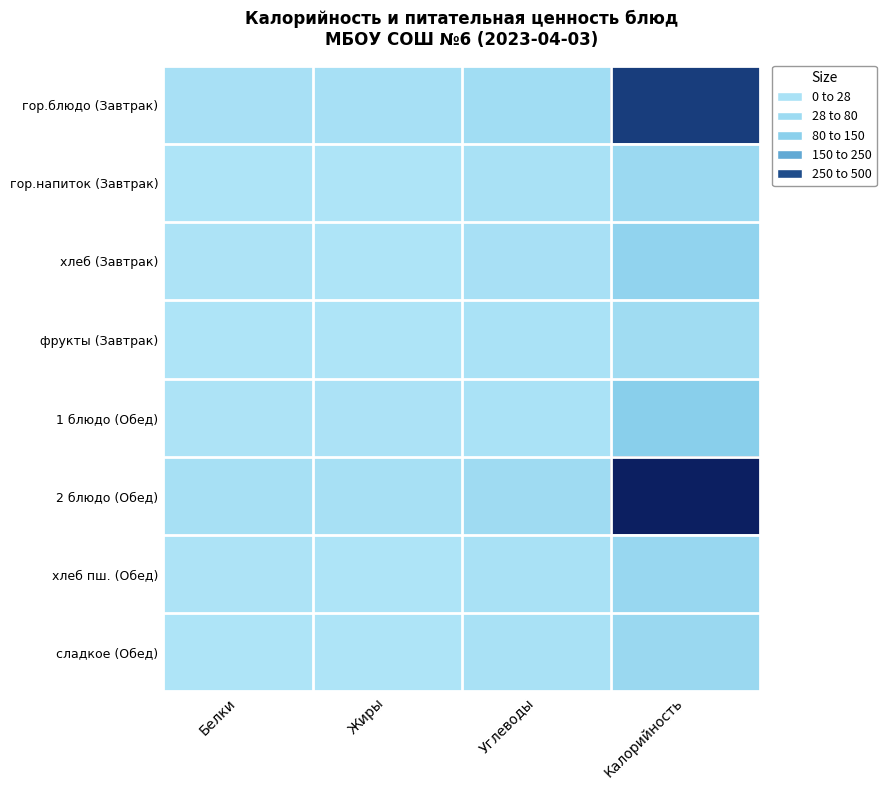

Which series has the largest range (max minus min)?

2 блюдо (Обед)